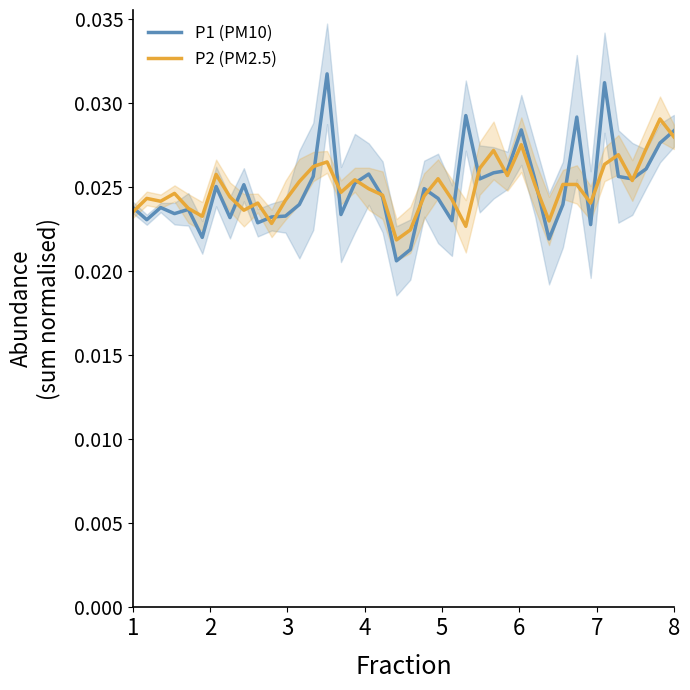

Which category has the highest value in the P1 (PM10) series?

14